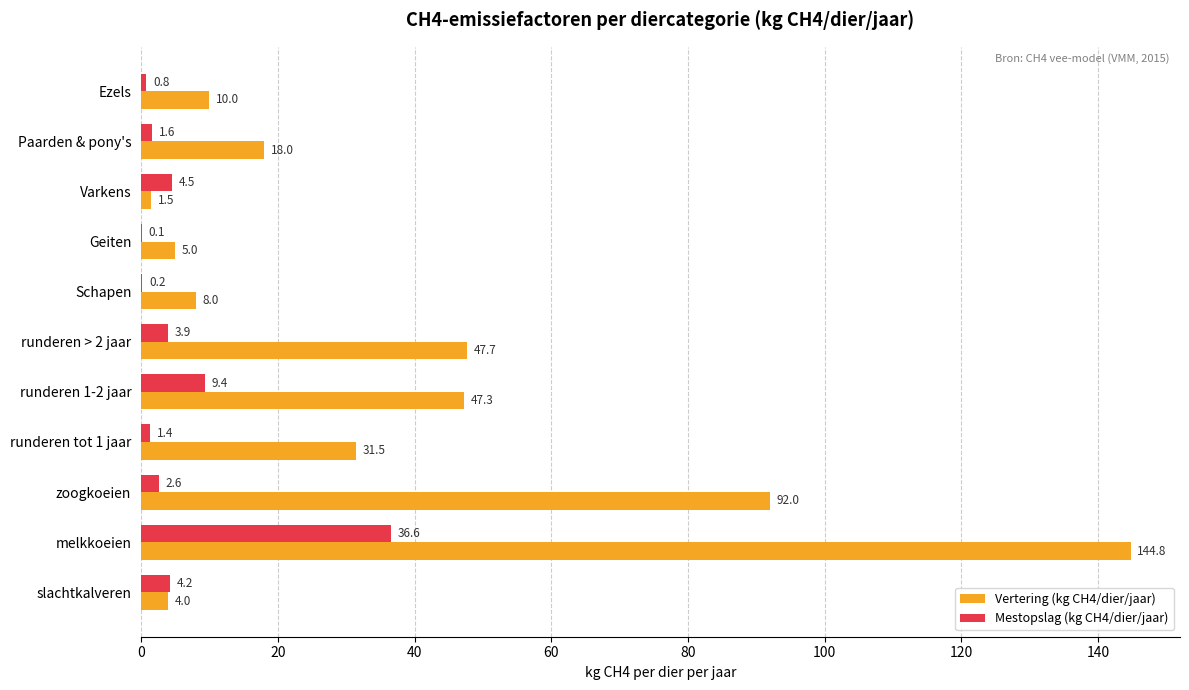

What is the maximum value shown in the chart?

144.8